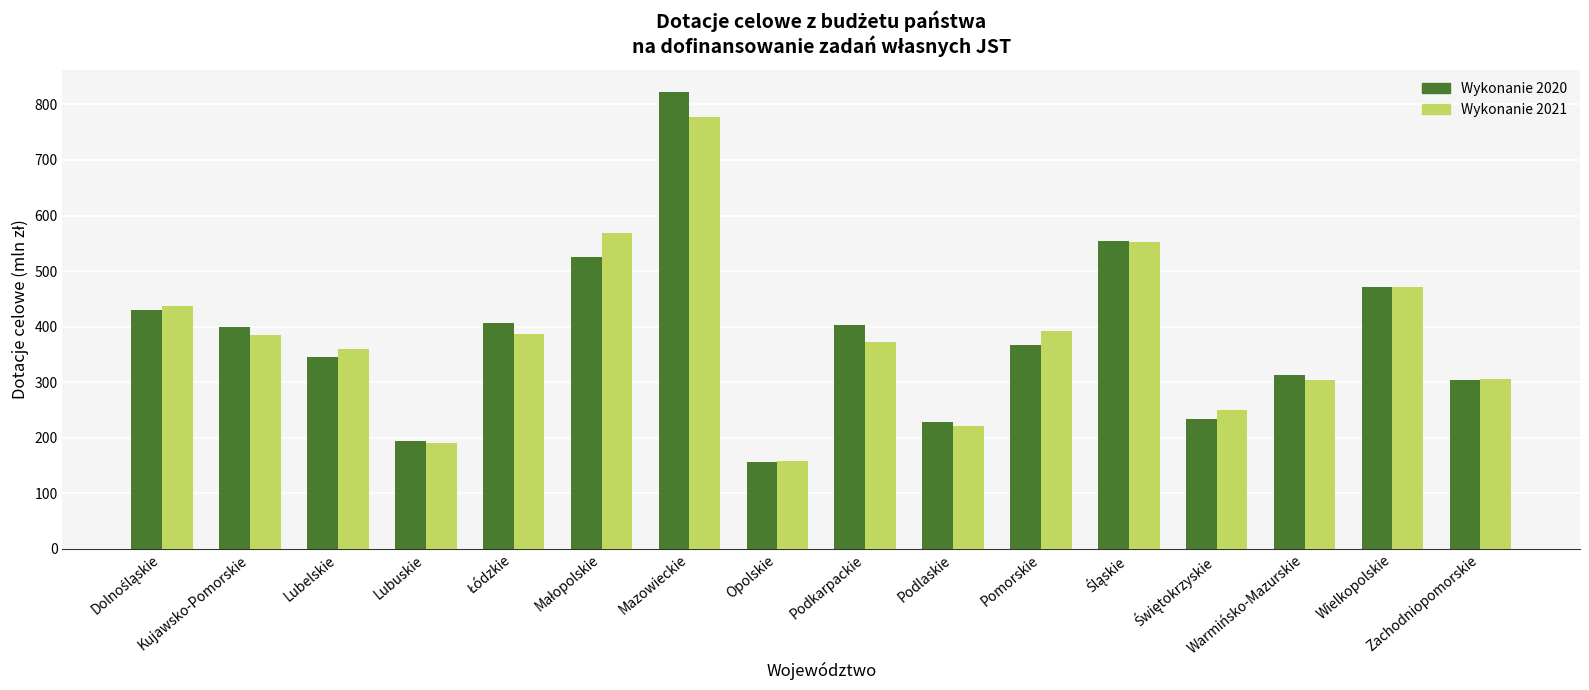

Which series has the widest spread of values?

Wykonanie 2020